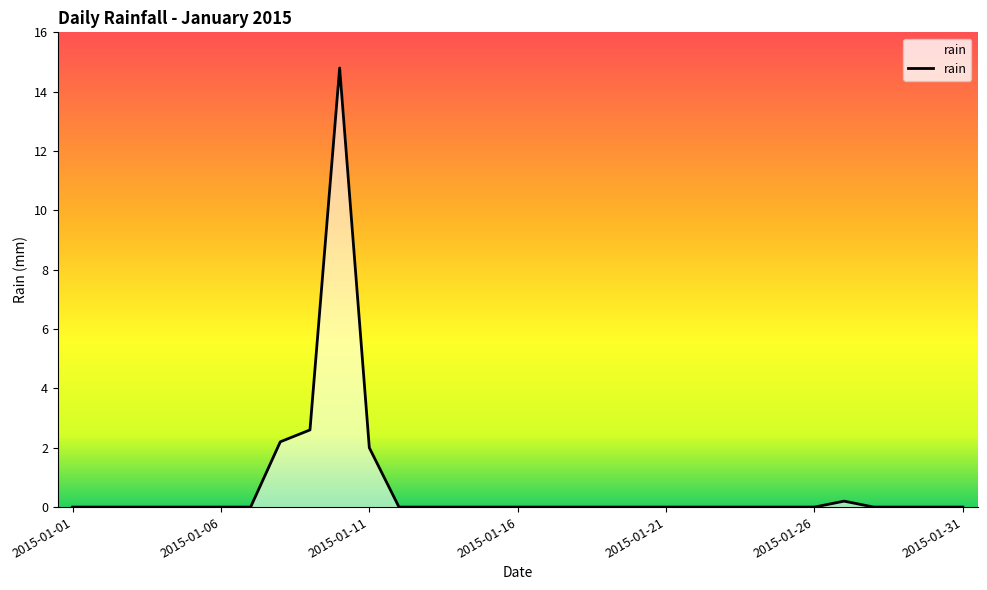

Does the chart display data point markers on the line(s)?

No